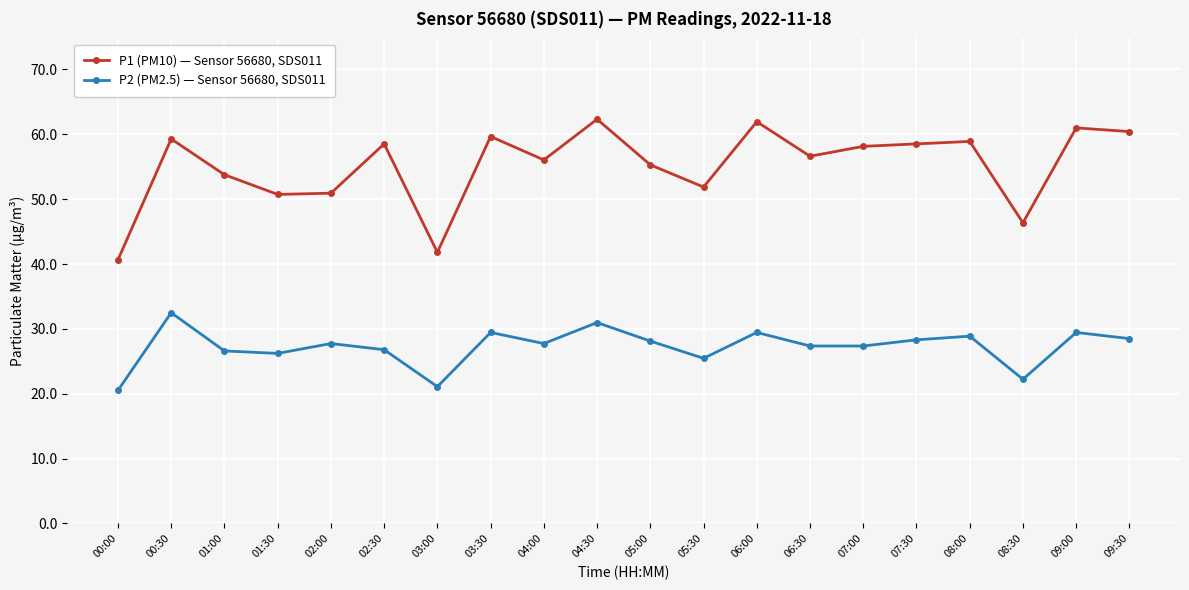

At which category does P2 (PM2.5) — Sensor 56680, SDS011 reach its first local peak?

00:30